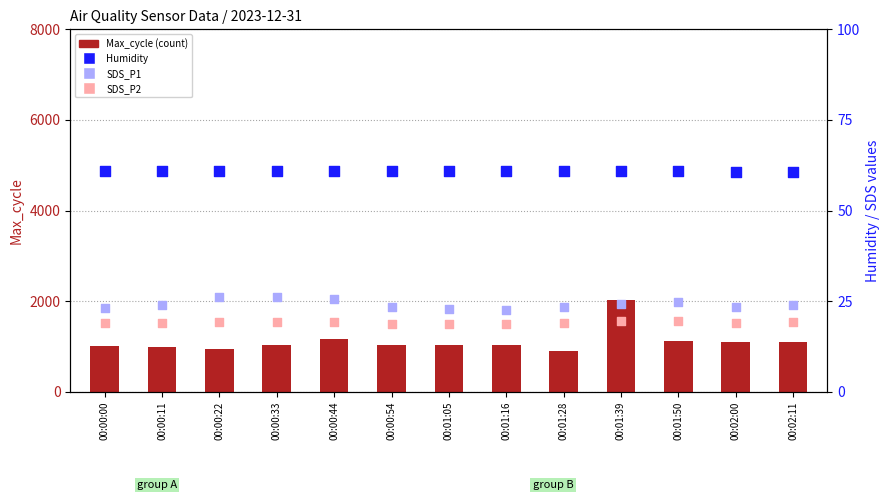

At how many categories does at least one series exceed 1486?

1